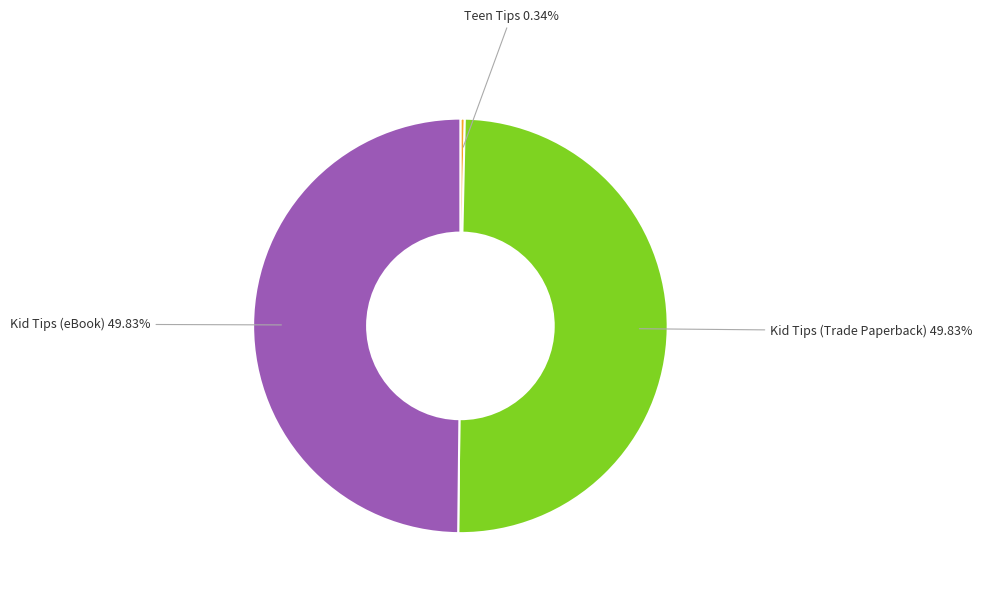

How many slices are in this pie chart?

3